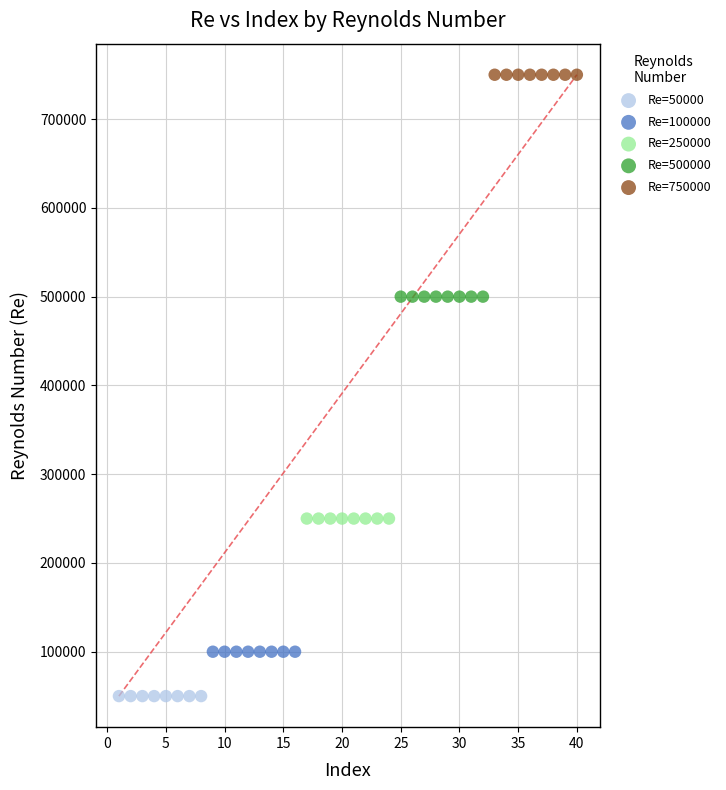

What are all the series names shown in the legend?

Re=50000, Re=100000, Re=250000, Re=500000, Re=750000